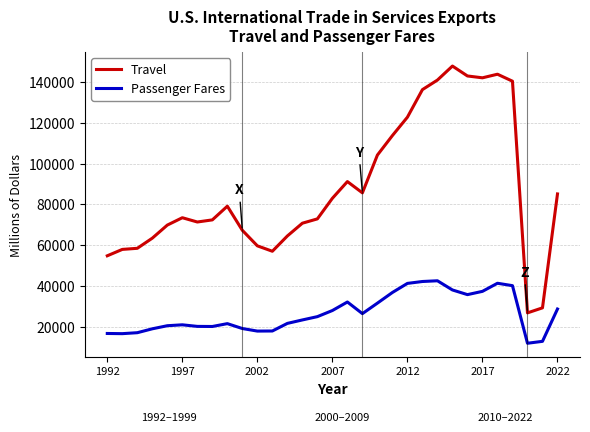

Which series has the largest range (max minus min)?

Travel